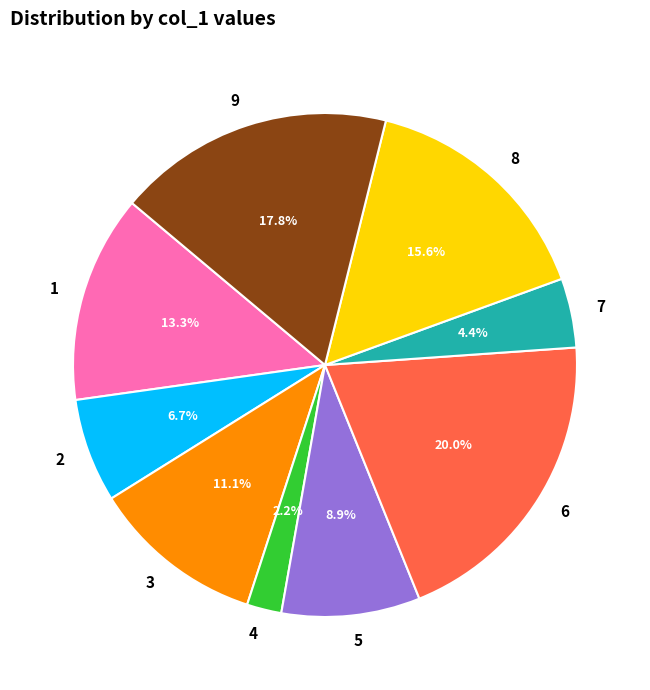

Does 9 represent more than half of the total?

No